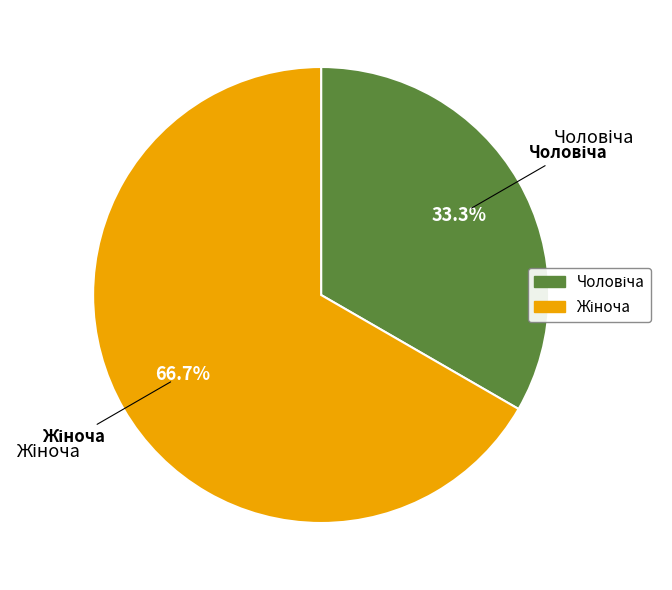

Does any single category account for the majority?

Yes